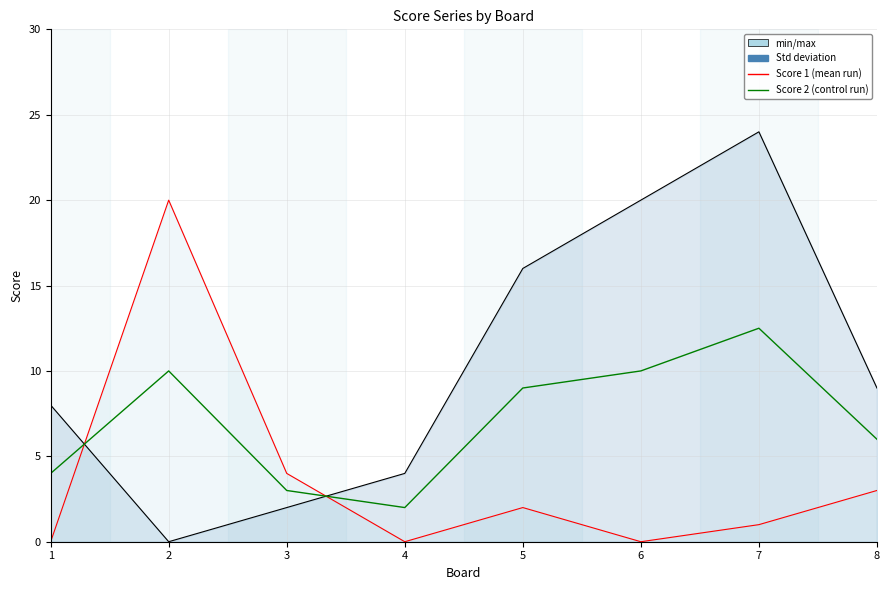

True or false: Mean score has a value of 4.9 at 2.

False